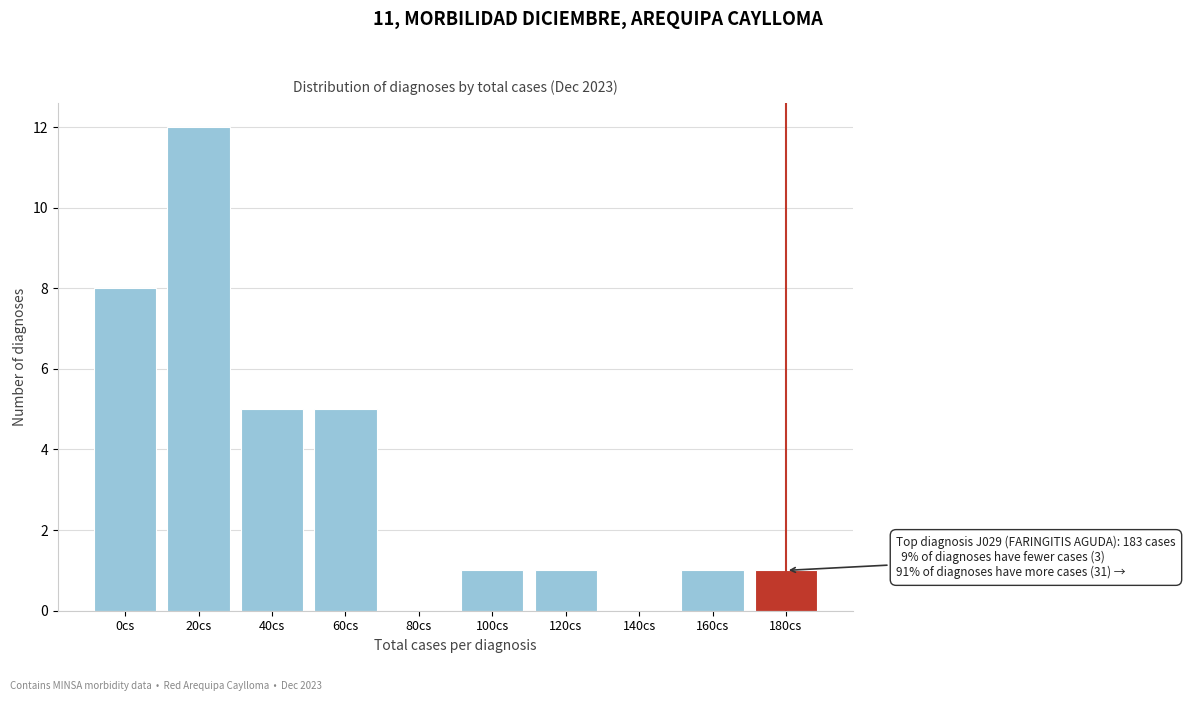

Reading right to left, what are all the values shown in this chart?

180cs=1	160cs=1	140cs=0	120cs=1	100cs=1	80cs=0	60cs=5	40cs=5	20cs=12	0cs=8